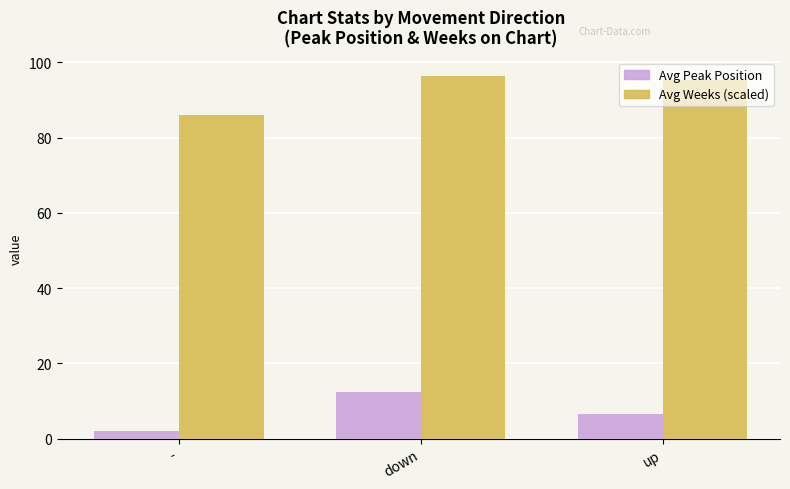

The value of Avg Weeks (scaled) at up is 95.3. True or false?

True